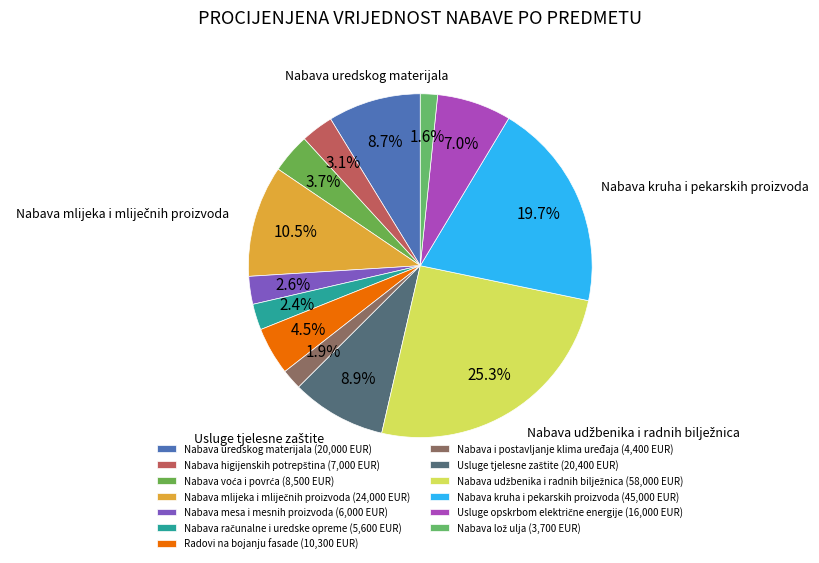

How many slices are in this pie chart?

13